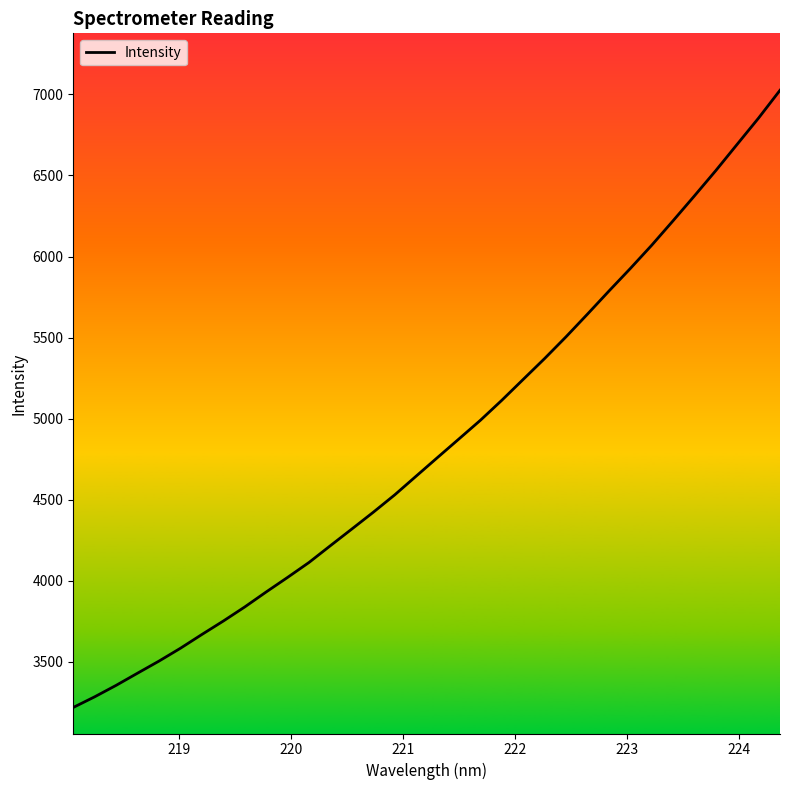

What is the difference between the maximum and minimum values?

3808.8